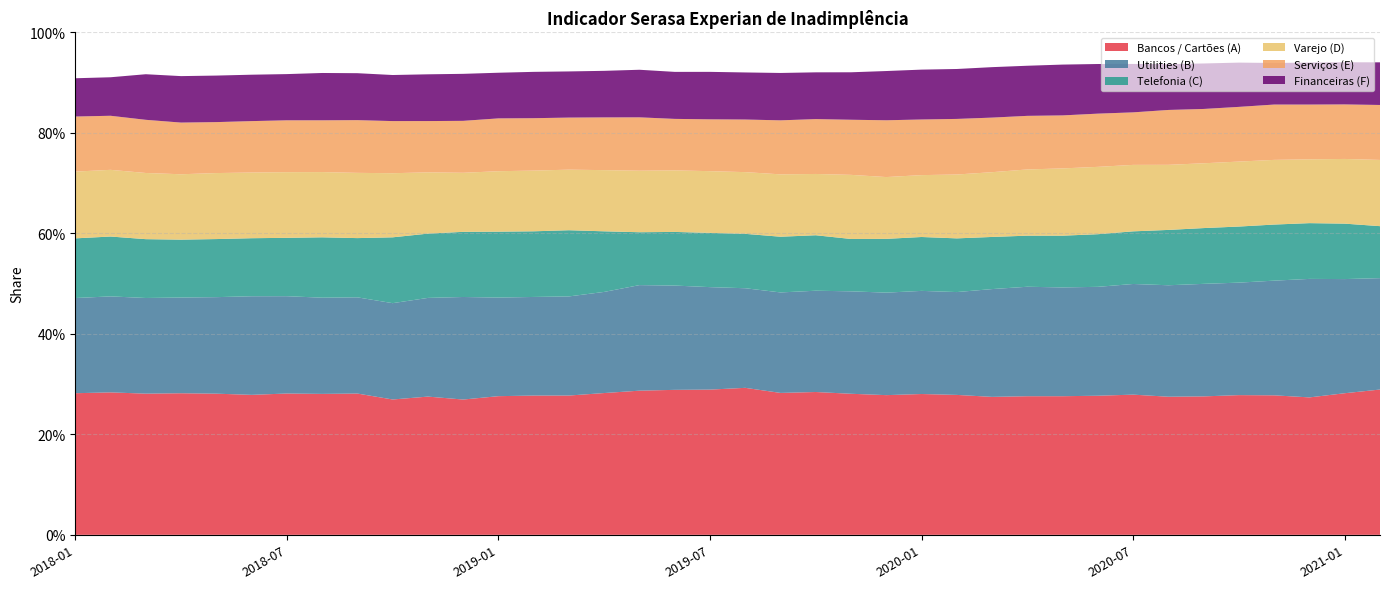

Reading left to right, extract all data points from this chart.

Bancos / Cartões (A): 0.3	0.3	0.3	0.3	0.3	0.3	0.3	0.3	0.3	0.3	0.3	0.3	0.3	0.3	0.3	0.3	0.3	0.3	0.3	0.3	0.3	0.3	0.3	0.3	0.3	0.3	0.3	0.3	0.3	0.3	0.3	0.3	0.3	0.3	0.3	0.3	0.3	0.3
Utilities (B): 0.2	0.2	0.2	0.2	0.2	0.2	0.2	0.2	0.2	0.2	0.2	0.2	0.2	0.2	0.2	0.2	0.2	0.2	0.2	0.2	0.2	0.2	0.2	0.2	0.2	0.2	0.2	0.2	0.2	0.2	0.2	0.2	0.2	0.2	0.2	0.2	0.2	0.2
Telefonia (C): 0.1	0.1	0.1	0.1	0.1	0.1	0.1	0.1	0.1	0.1	0.1	0.1	0.1	0.1	0.1	0.1	0.1	0.1	0.1	0.1	0.1	0.1	0.1	0.1	0.1	0.1	0.1	0.1	0.1	0.1	0.1	0.1	0.1	0.1	0.1	0.1	0.1	0.1
Varejo (D): 0.1	0.1	0.1	0.1	0.1	0.1	0.1	0.1	0.1	0.1	0.1	0.1	0.1	0.1	0.1	0.1	0.1	0.1	0.1	0.1	0.1	0.1	0.1	0.1	0.1	0.1	0.1	0.1	0.1	0.1	0.1	0.1	0.1	0.1	0.1	0.1	0.1	0.1
Serviços (E): 0.1	0.1	0.1	0.1	0.1	0.1	0.1	0.1	0.1	0.1	0.1	0.1	0.1	0.1	0.1	0.1	0.1	0.1	0.1	0.1	0.1	0.1	0.1	0.1	0.1	0.1	0.1	0.1	0.1	0.1	0.1	0.1	0.1	0.1	0.1	0.1	0.1	0.1
Financeiras (F): 0.1	0.1	0.1	0.1	0.1	0.1	0.1	0.1	0.1	0.1	0.1	0.1	0.1	0.1	0.1	0.1	0.1	0.1	0.1	0.1	0.1	0.1	0.1	0.1	0.1	0.1	0.1	0.1	0.1	0.1	0.1	0.1	0.1	0.1	0.1	0.1	0.1	0.1